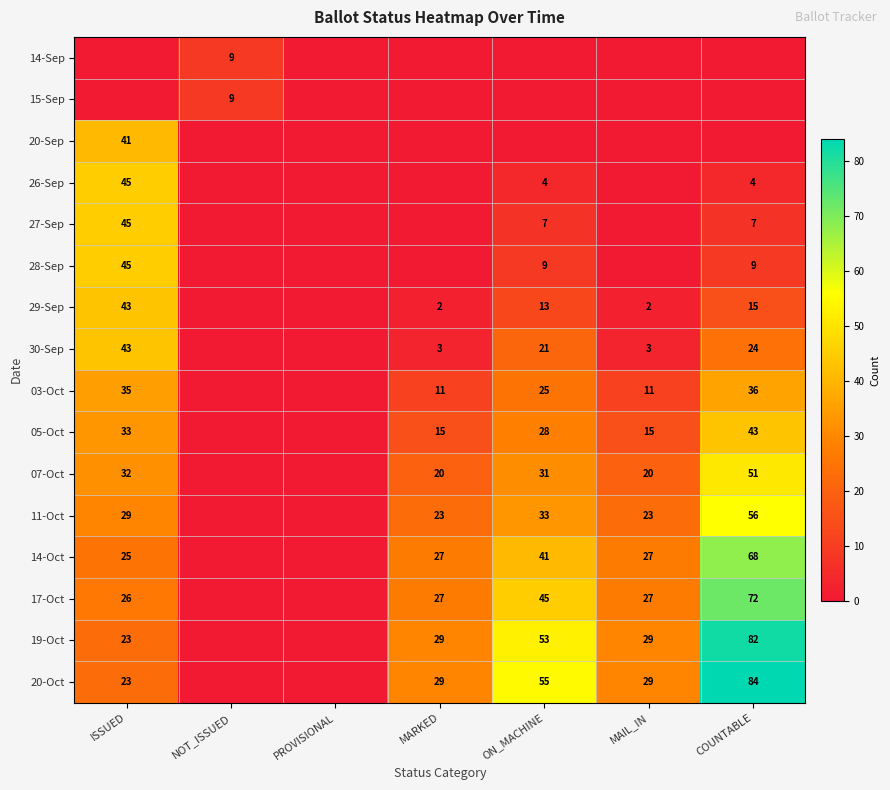

The 29-Sep series shows 15 at COUNTABLE. True or false?

True